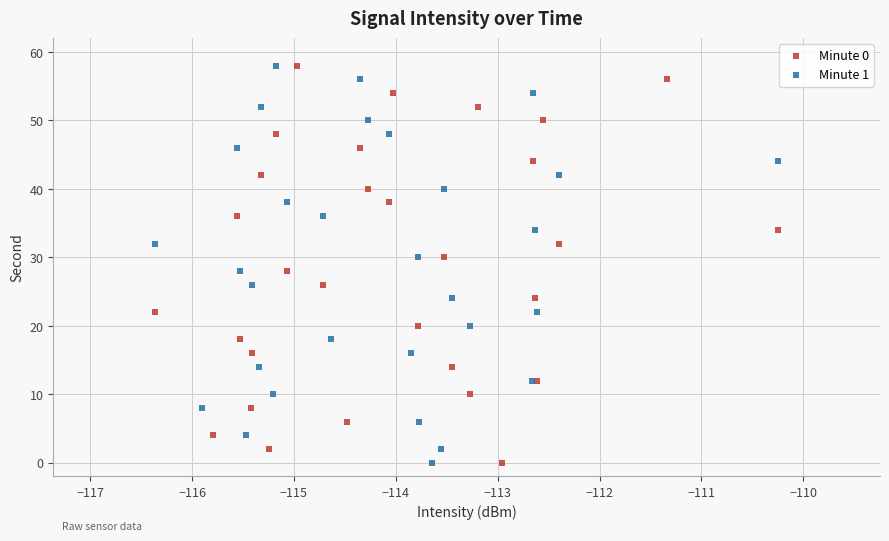

What are all the series names shown in the legend?

Minute 0, Minute 1